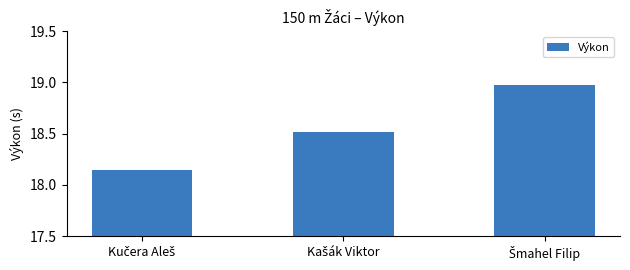

What is the value of the 2nd bar from the left?

18.5